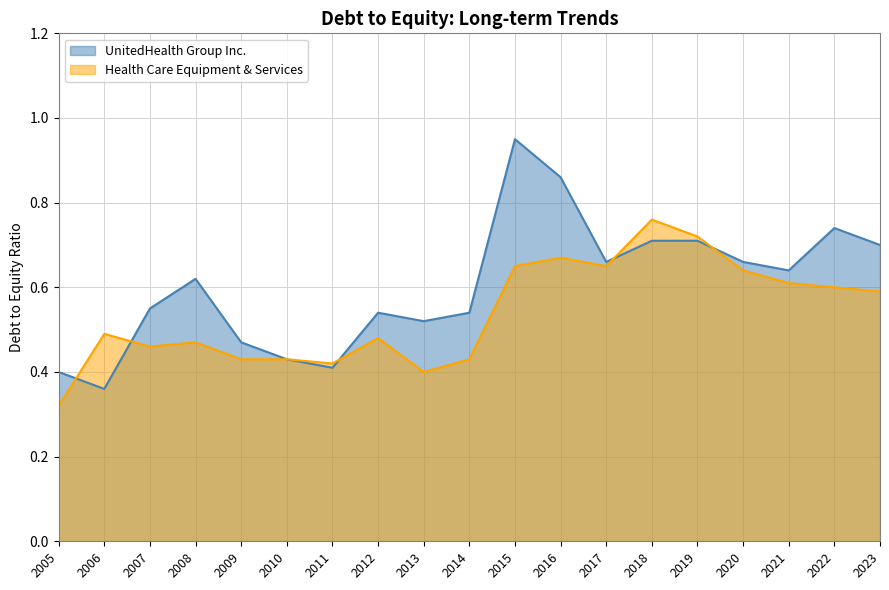

At which category is the sum across all series the highest?

2015